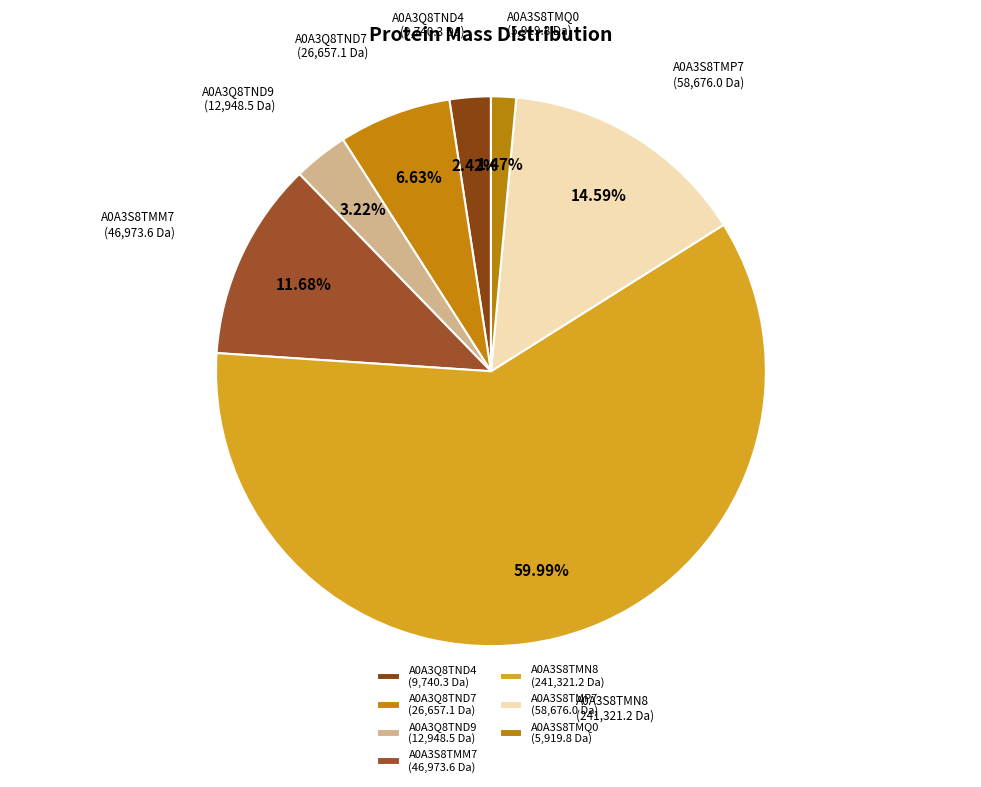

What percentage is NOT represented by A0A3S8TMM7?

88.3%